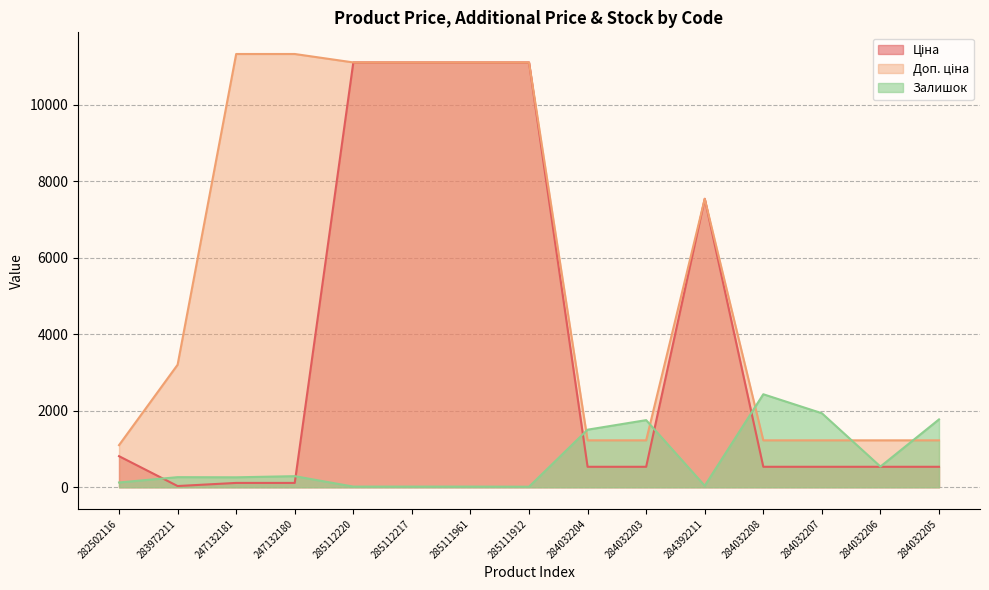

True or false: Ціна has a value of 50.4 at 283972211.

False